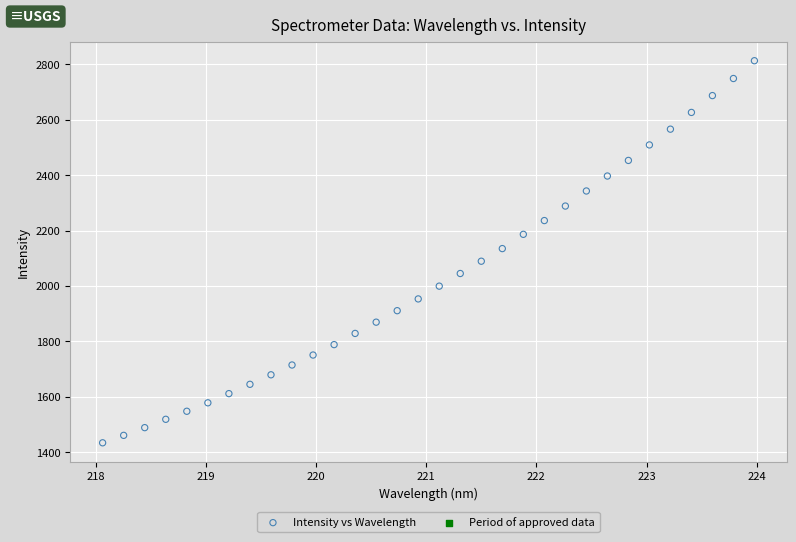

What is the range of X values (max minus min)?

5.9